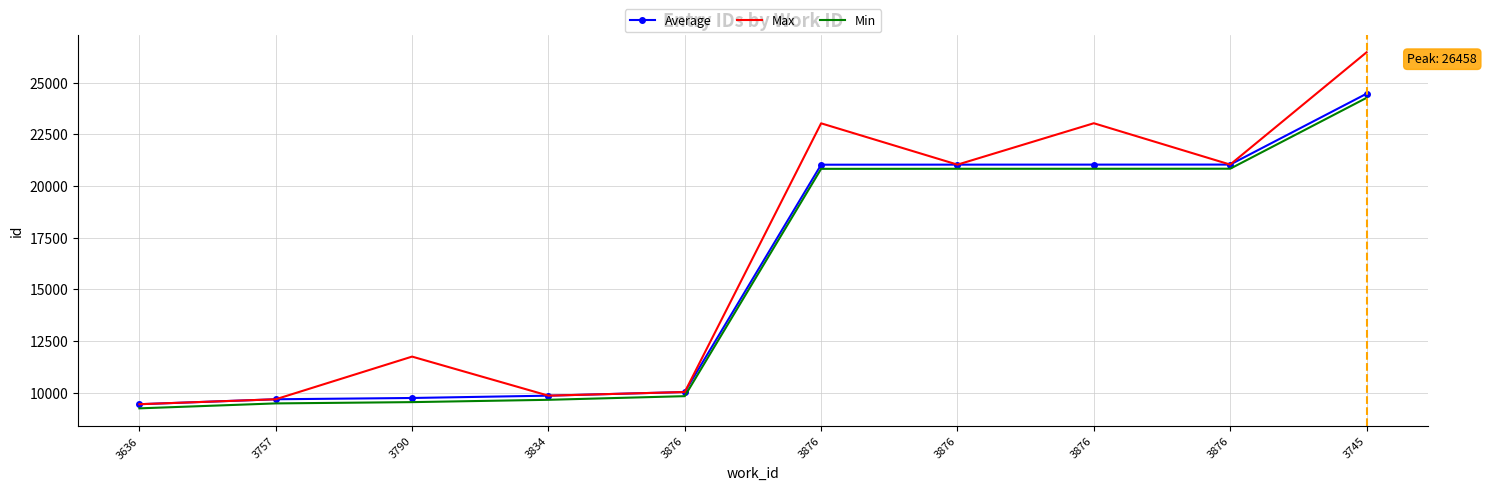

Which category has the lowest value across all series?

3636